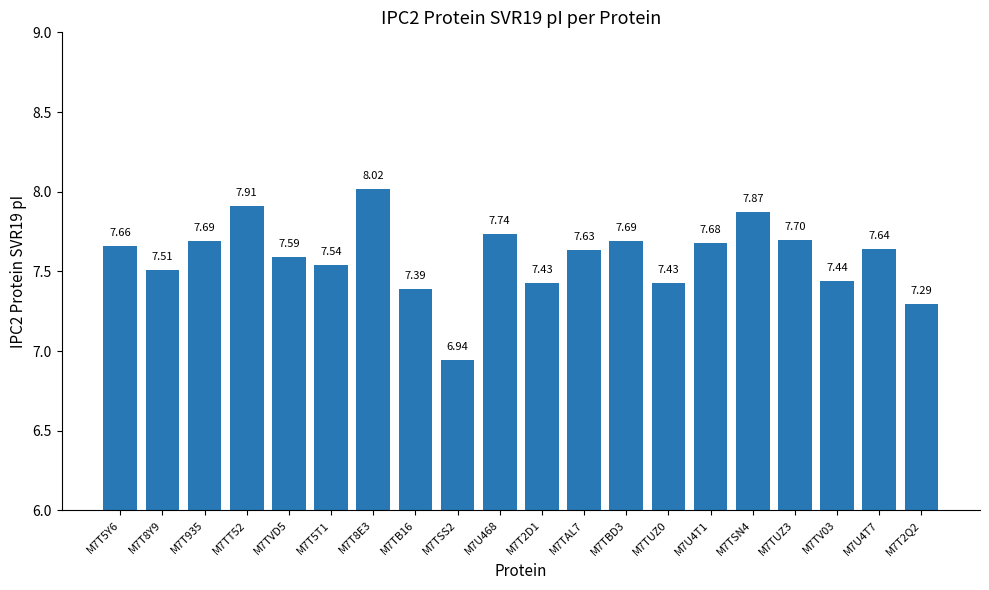

What is the sum of the values at M7T5Y6 and M7TUZ3?

15.4